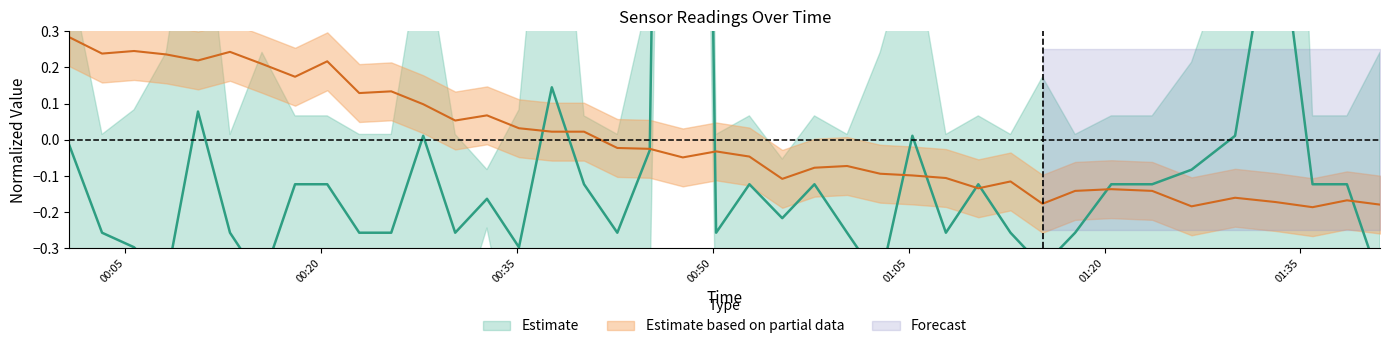

Reading left to right, what are all the values shown in this chart?

SDS_P1: -0.0	-0.3	-0.3	-0.4	0.1	-0.3	-0.4	-0.1	-0.1	-0.3	-0.3	0.0	-0.3	-0.2	-0.3	0.1	-0.1	-0.3	-0.0	6.1	-0.3	-0.1	-0.2	-0.1	-0.3	-0.4	0.0	-0.3	-0.1	-0.3	-0.4	-0.3	-0.1	-0.1	-0.1	0.0	0.7	-0.1	-0.1	-0.4
BME280_temperature: 0.3	0.2	0.2	0.2	0.2	0.2	0.2	0.2	0.2	0.1	0.1	0.1	0.1	0.1	0.0	0.0	0.0	-0.0	-0.0	-0.0	-0.0	-0.0	-0.1	-0.1	-0.1	-0.1	-0.1	-0.1	-0.1	-0.1	-0.2	-0.1	-0.1	-0.1	-0.2	-0.2	-0.2	-0.2	-0.2	-0.2